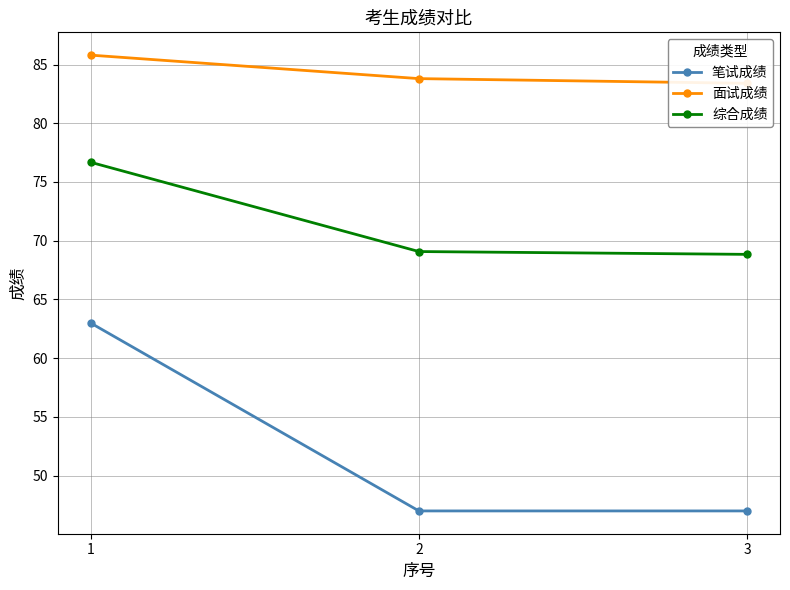

At which category is the sum across all series the highest?

1